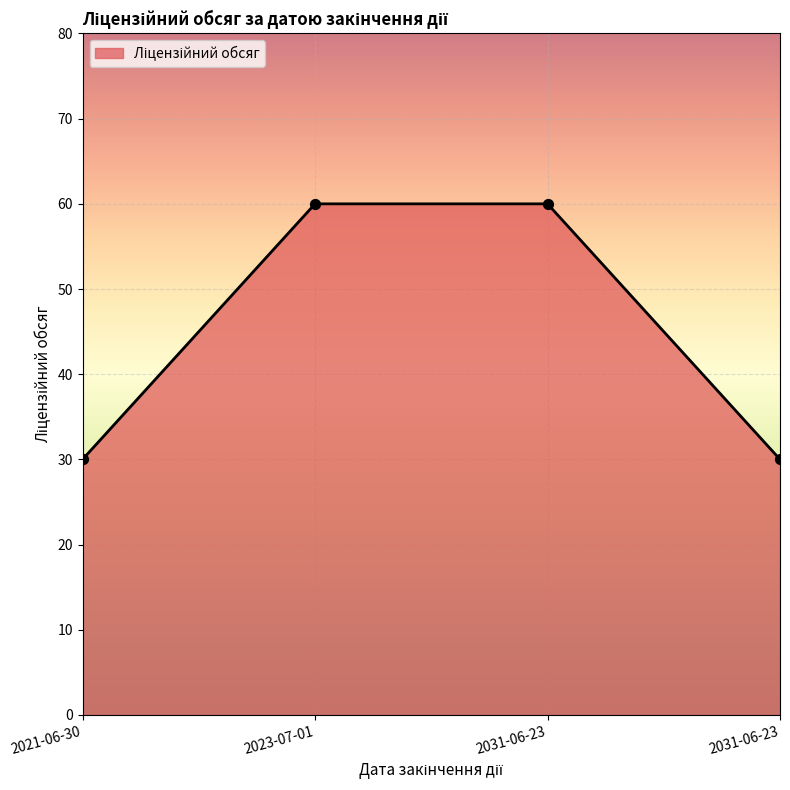

What is the ratio of the value at 2023-07-01 to the value at 2031-06-23?

1.0